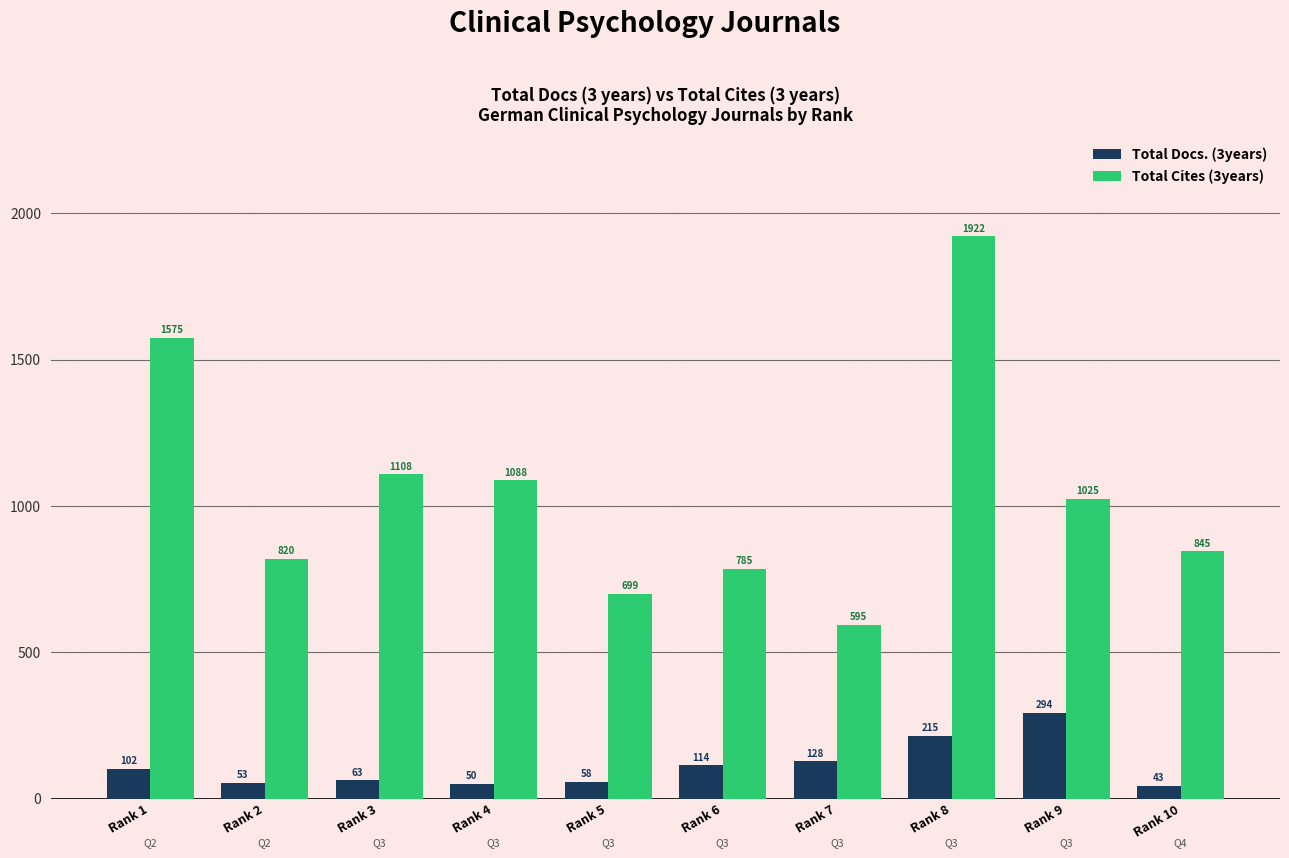

Read the Total Cites (3years) value at Rank 4.

1088